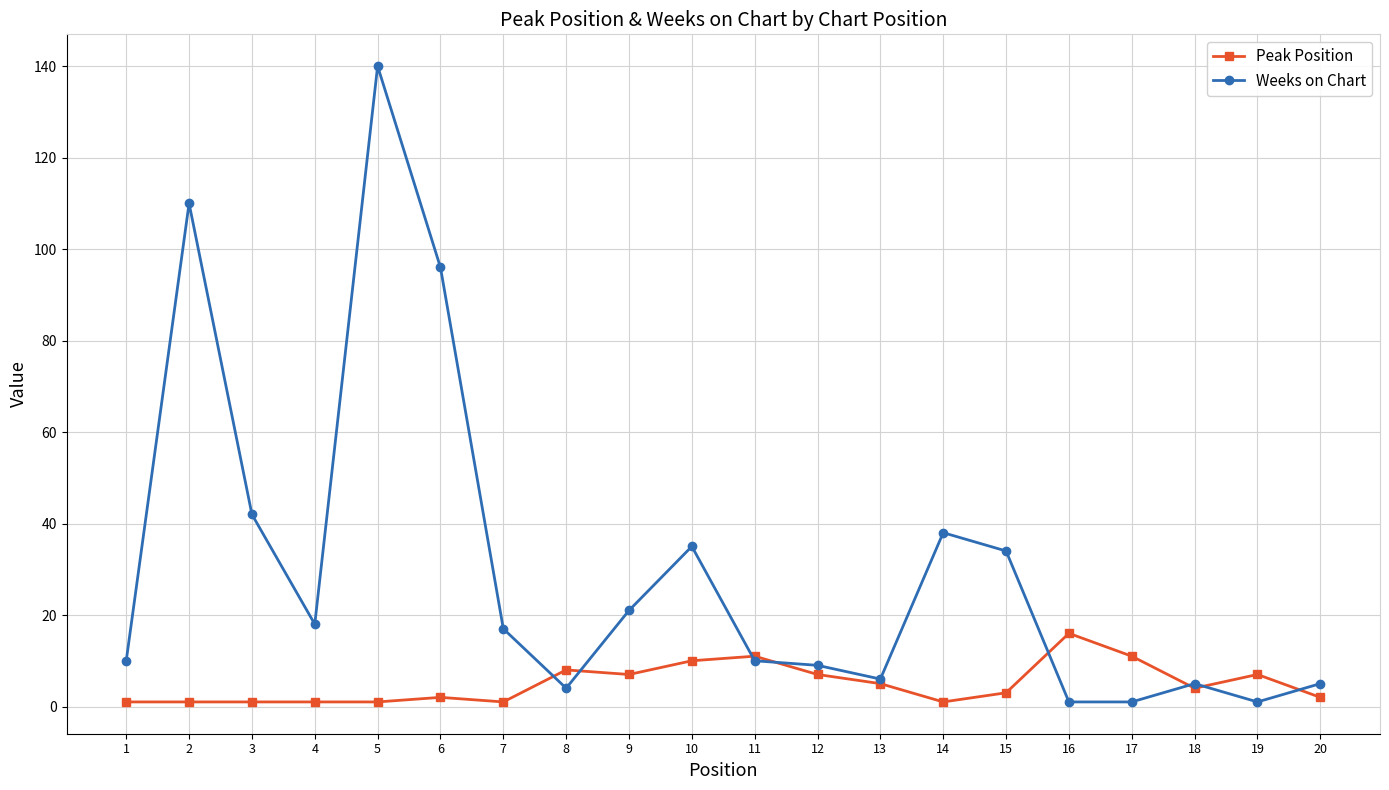

What is the greatest value displayed?

140